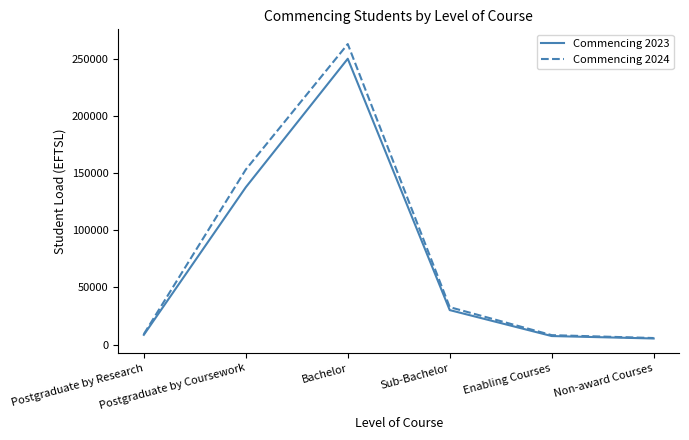

What is the spread (max minus min) of values at Postgraduate by Coursework?

15482